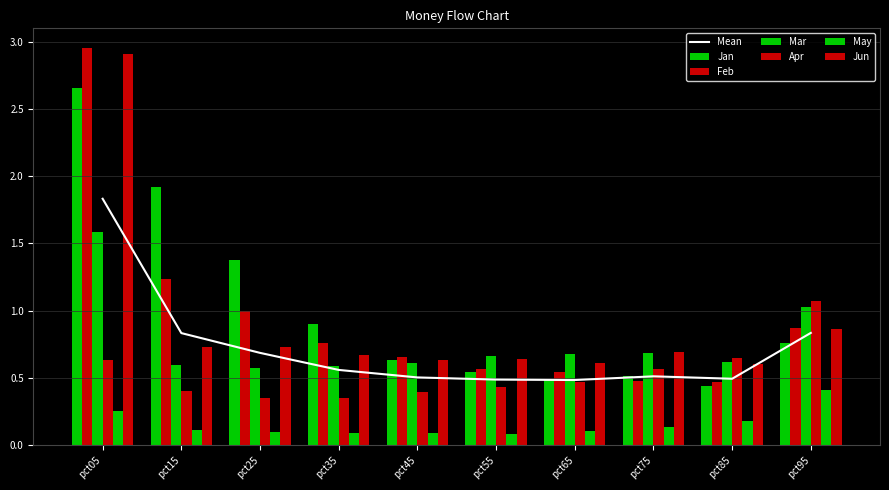

What is the average value of the May series?

0.2